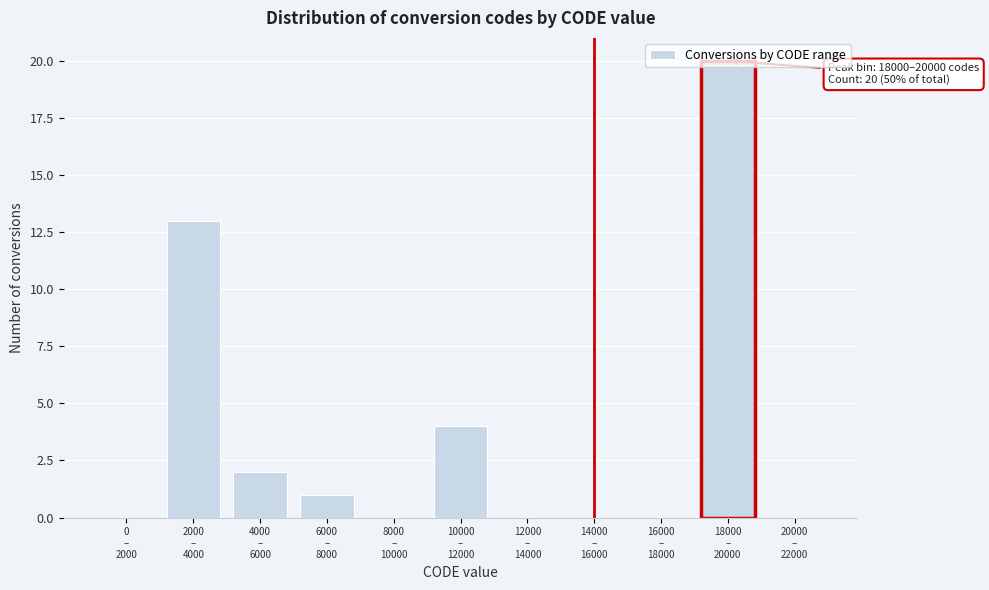

What is the sum of all values?

40